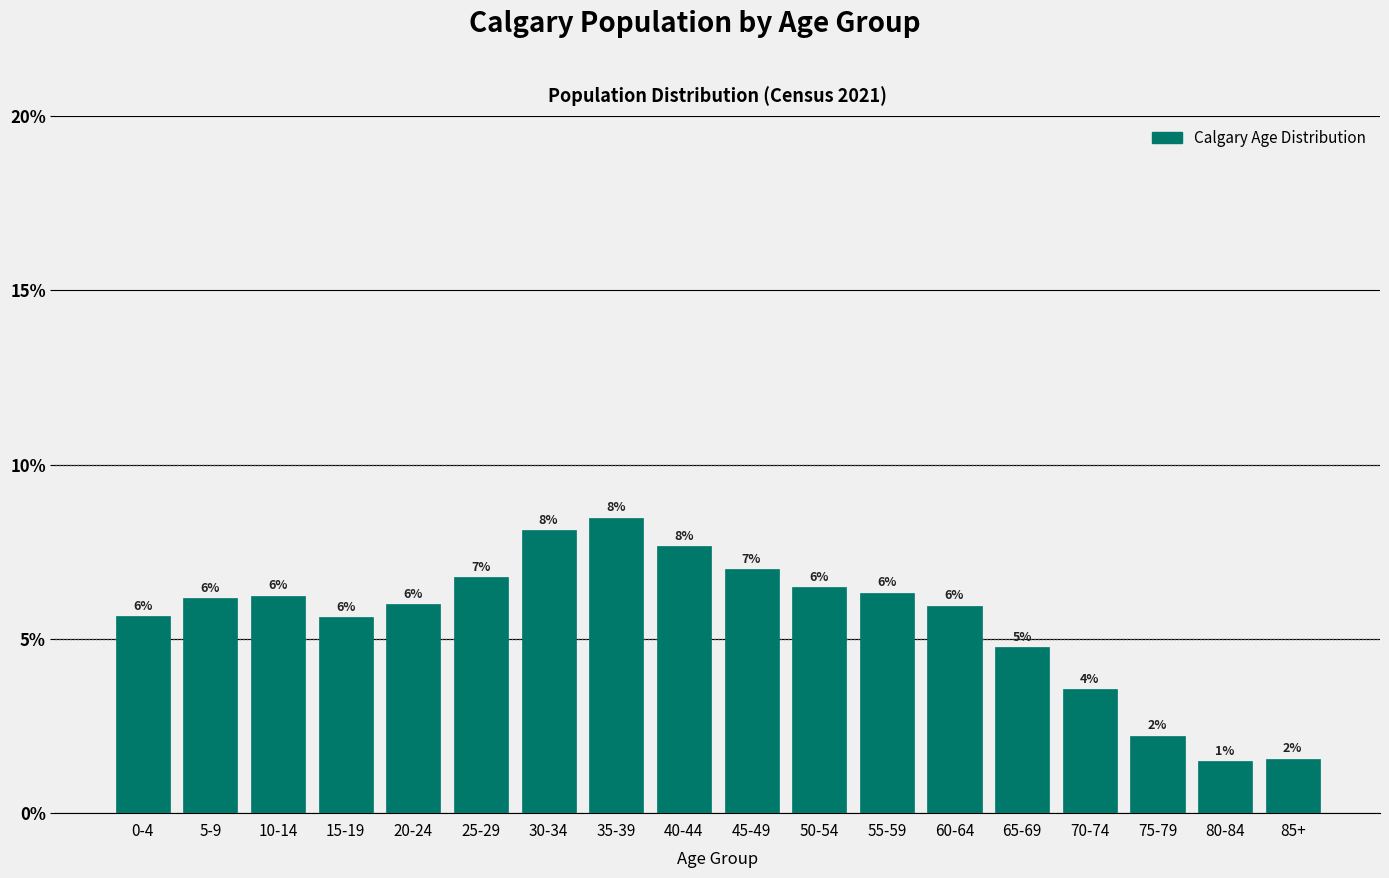

What is the ratio of the value at 20-24 to the value at 5-9?

1.0